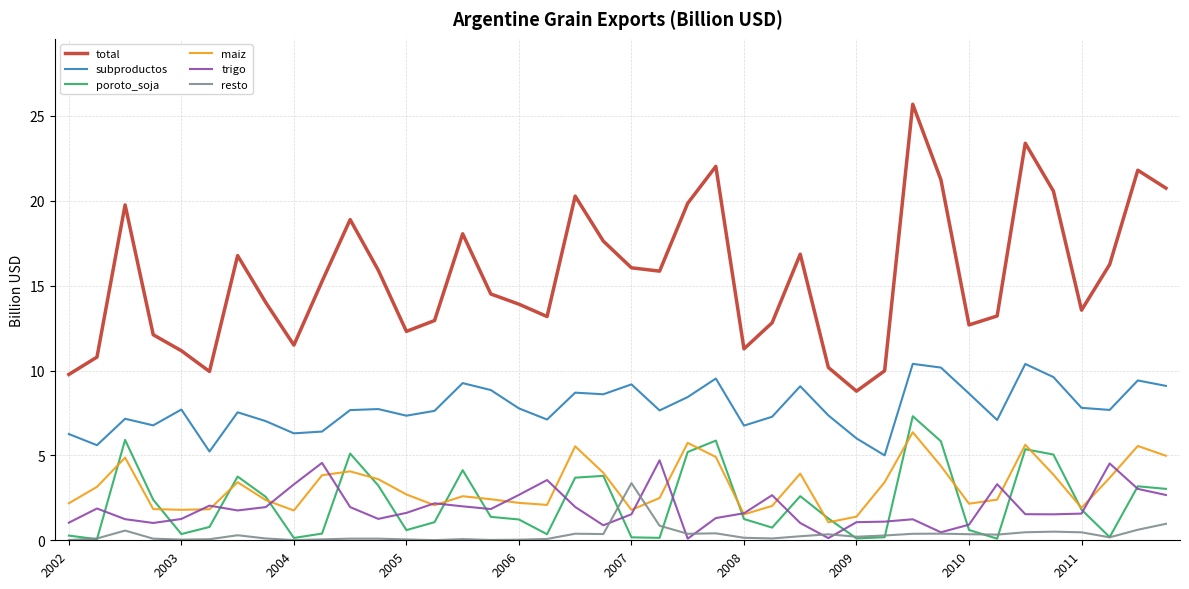

Count the number of data series in this chart.

6